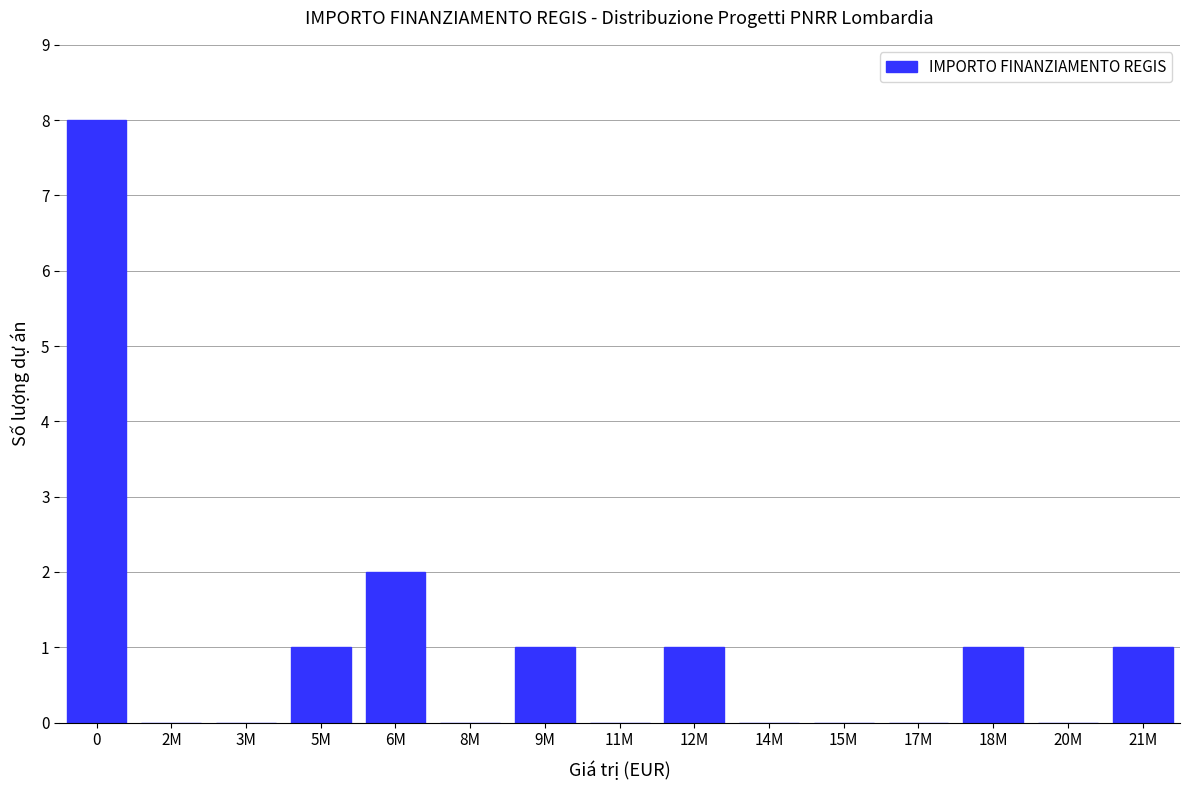

Does the chart contain stacked bars?

No